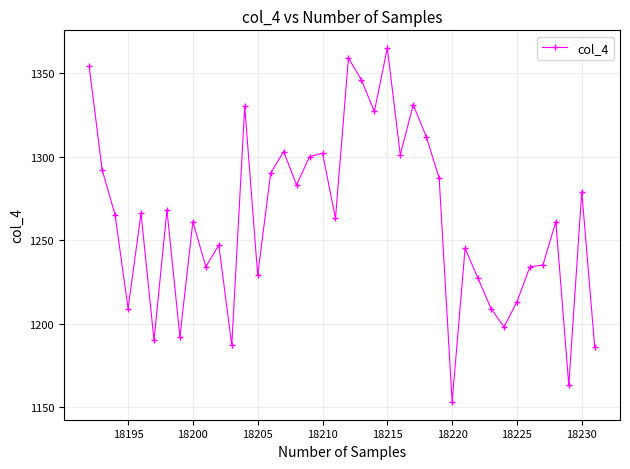

True or false: the data has more than 0 interior local peaks.

True